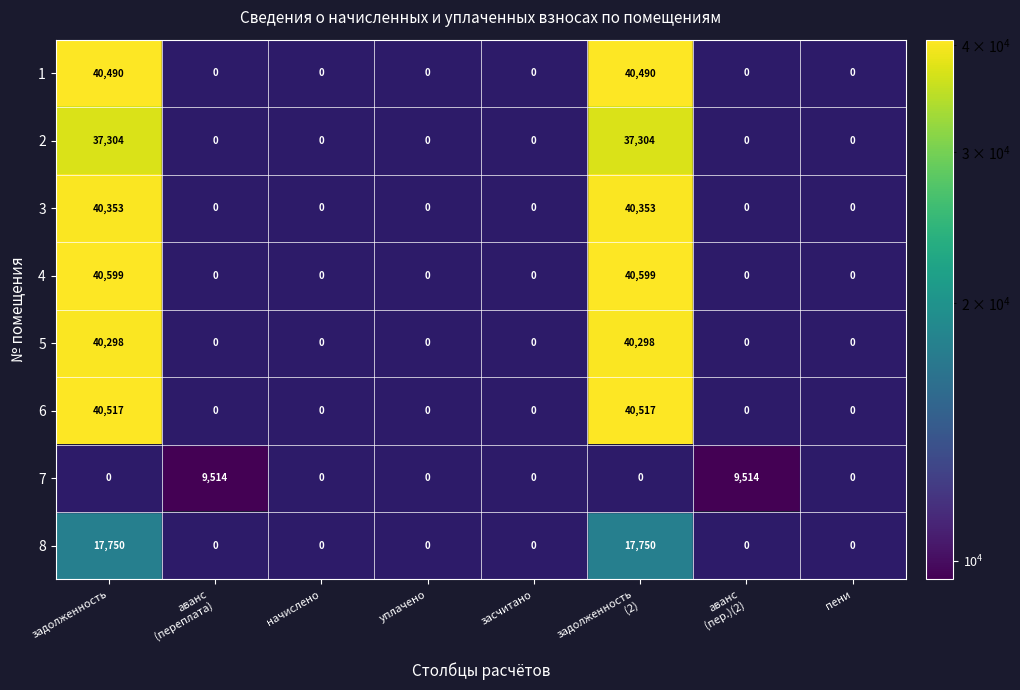

Which series has the largest total across all categories?

4